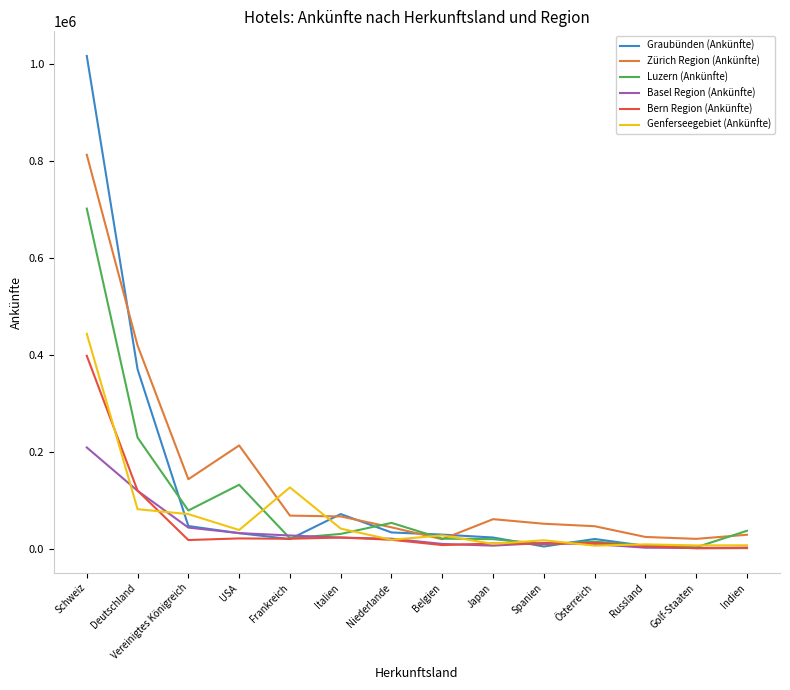

What is the total value across all series at Deutschland?

1339891